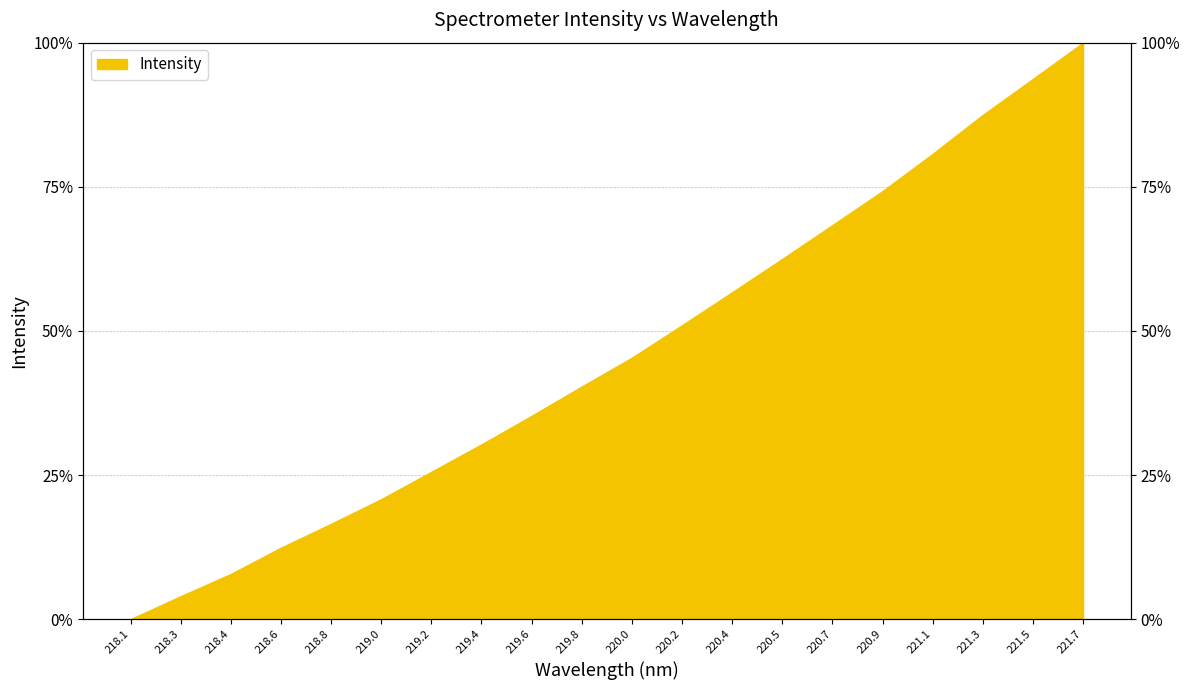

What is the change in value from 220.4 to 220.5?

+0.1